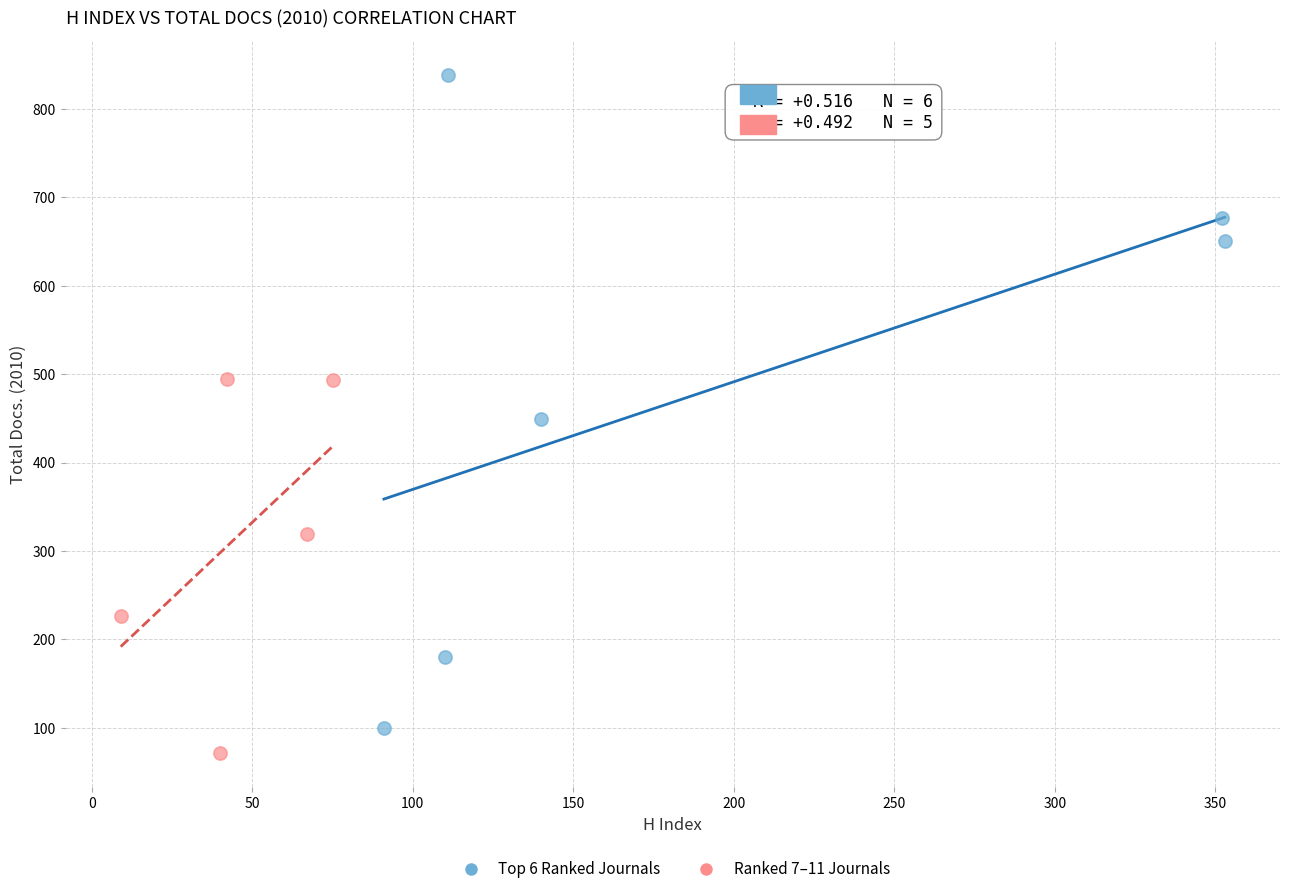

Which series contains the highest Y value?

Top 6 Ranked Journals